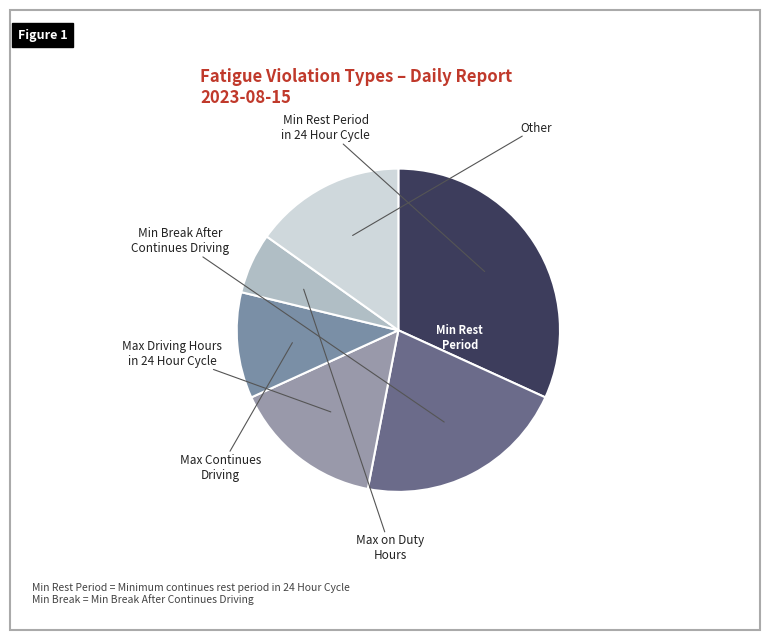

How many segments does this pie chart have?

6